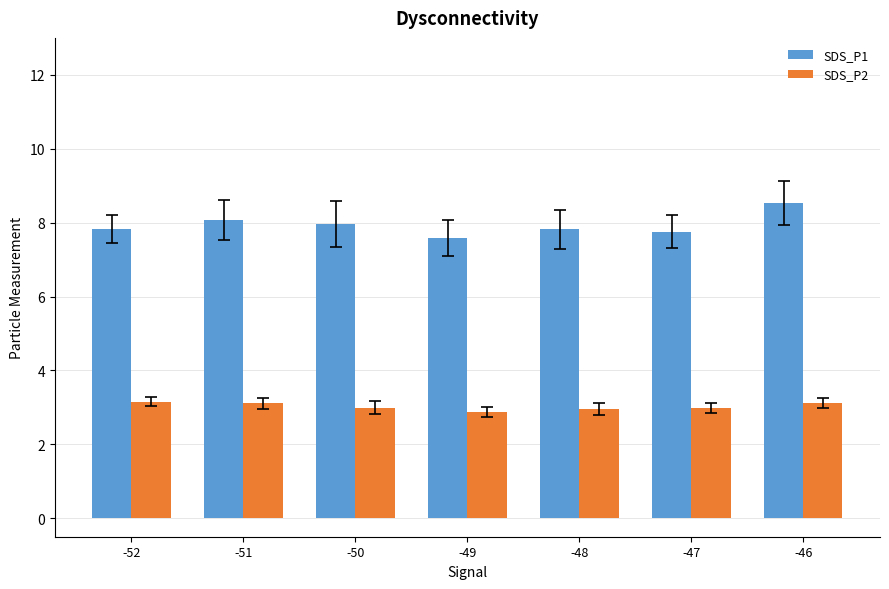

What is the difference between the highest and lowest values at -49?

4.7